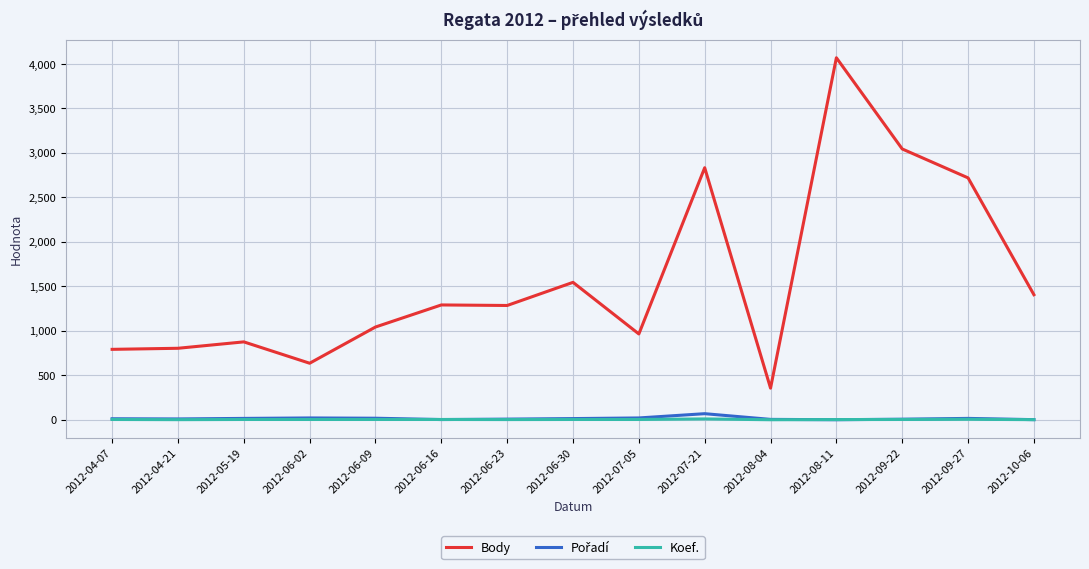

The value of Body at 2012-08-11 is 1484. True or false?

False